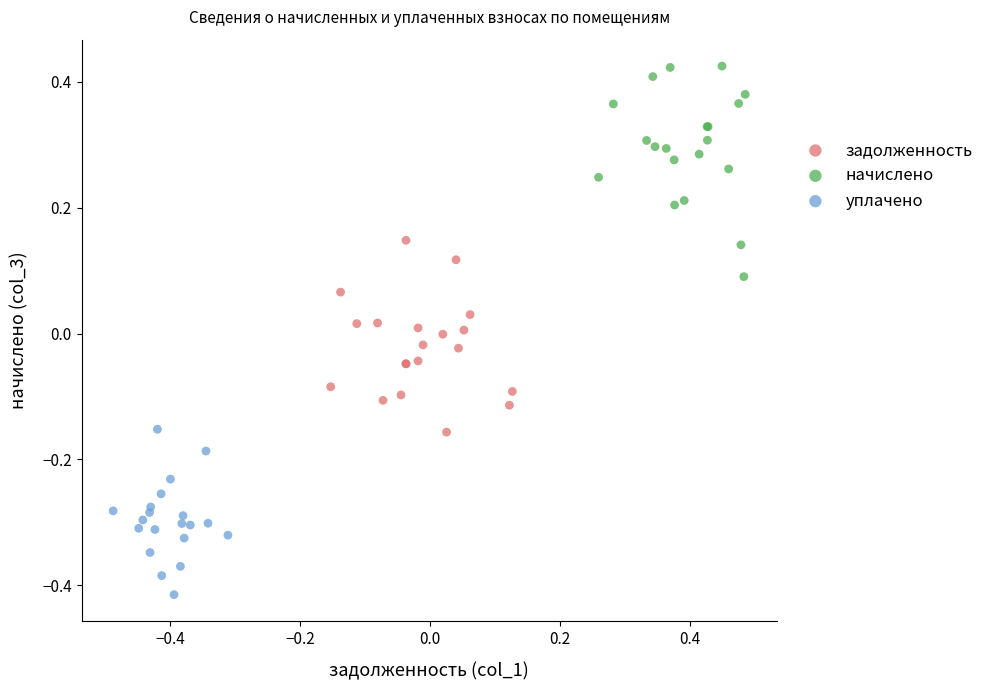

Which series contains the lowest Y value?

уплачено